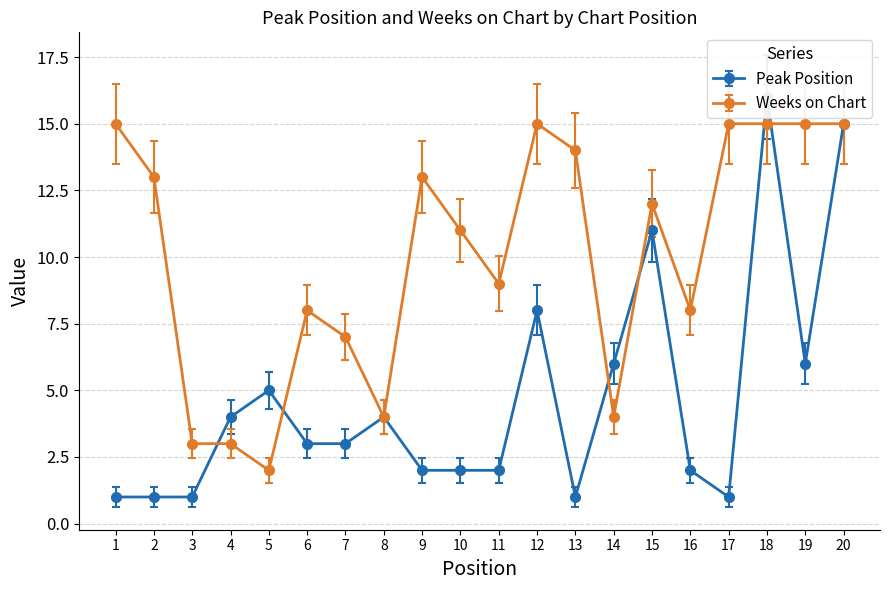

What is the value of the Weeks on Chart point at the 5th from the left?

2